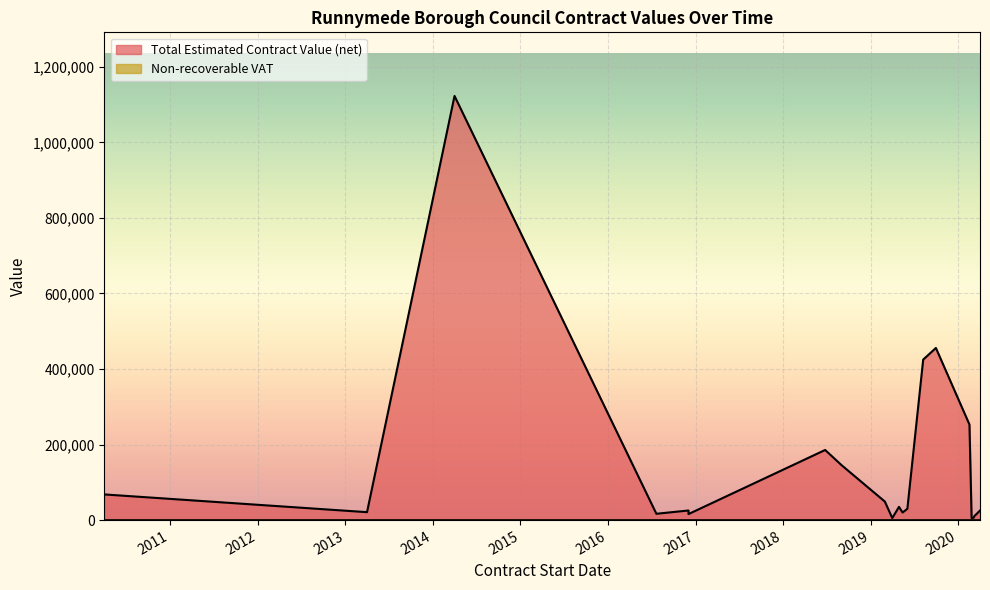

What is the total value across all series at 08/08/2019?

424992.0